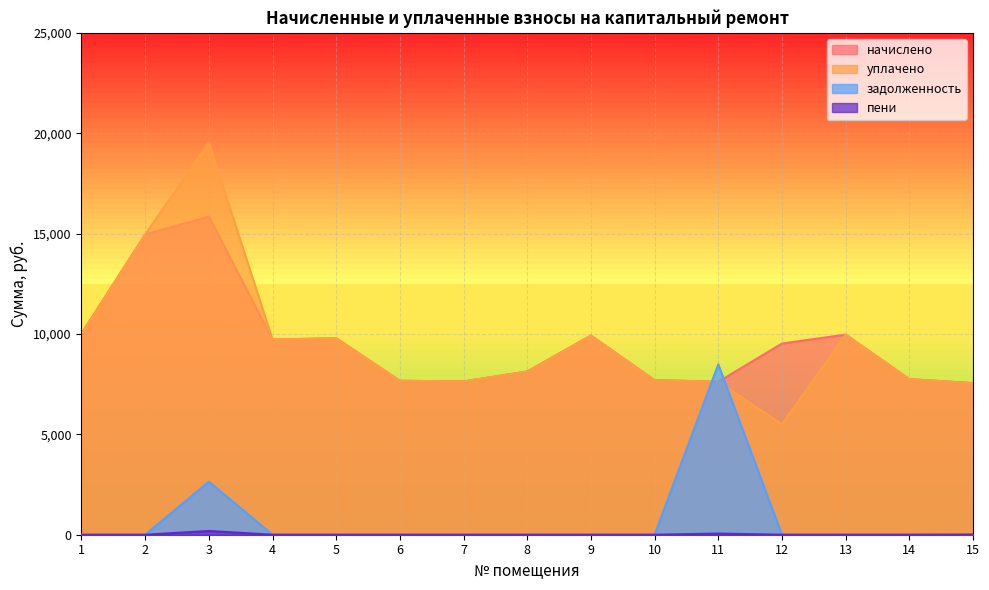

At which label does начислено reach its minimum?

15